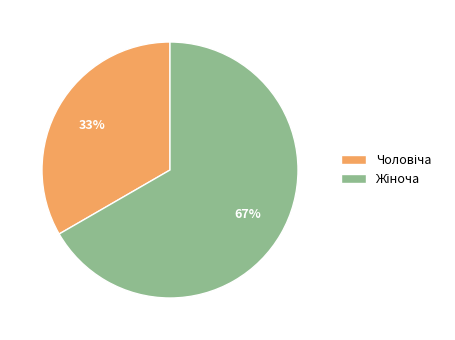

To the nearest percent, what is the average slice percentage?

50%